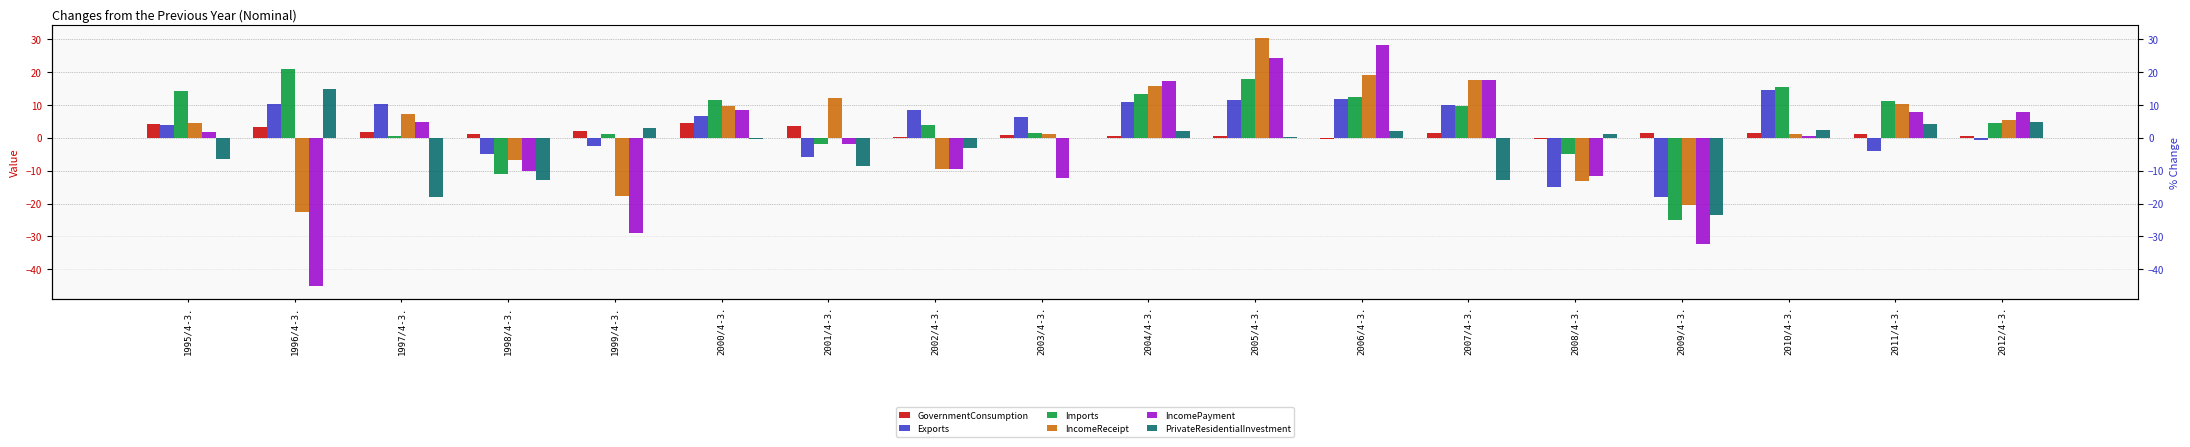

How many negative values does the IncomePayment series have?

8